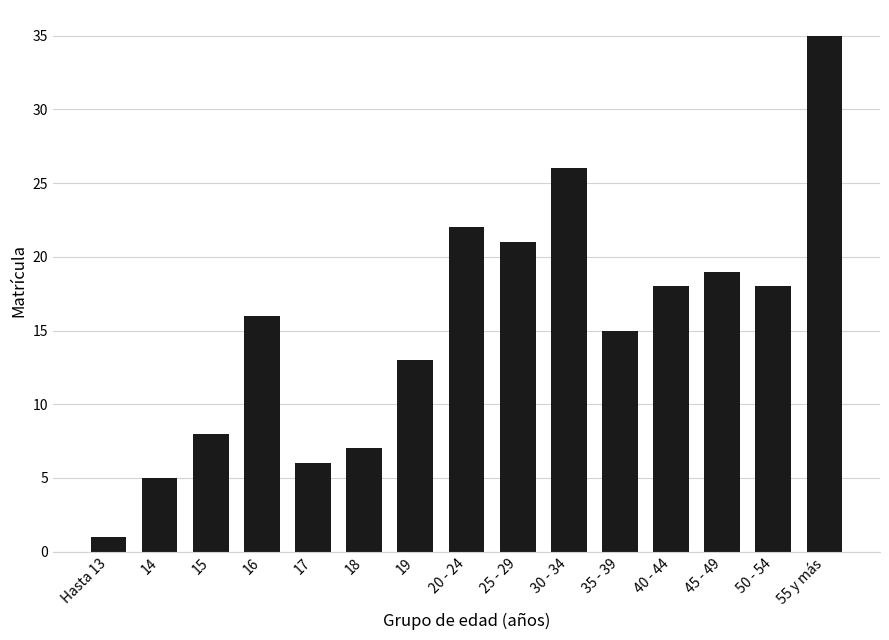

What is the average value?

15